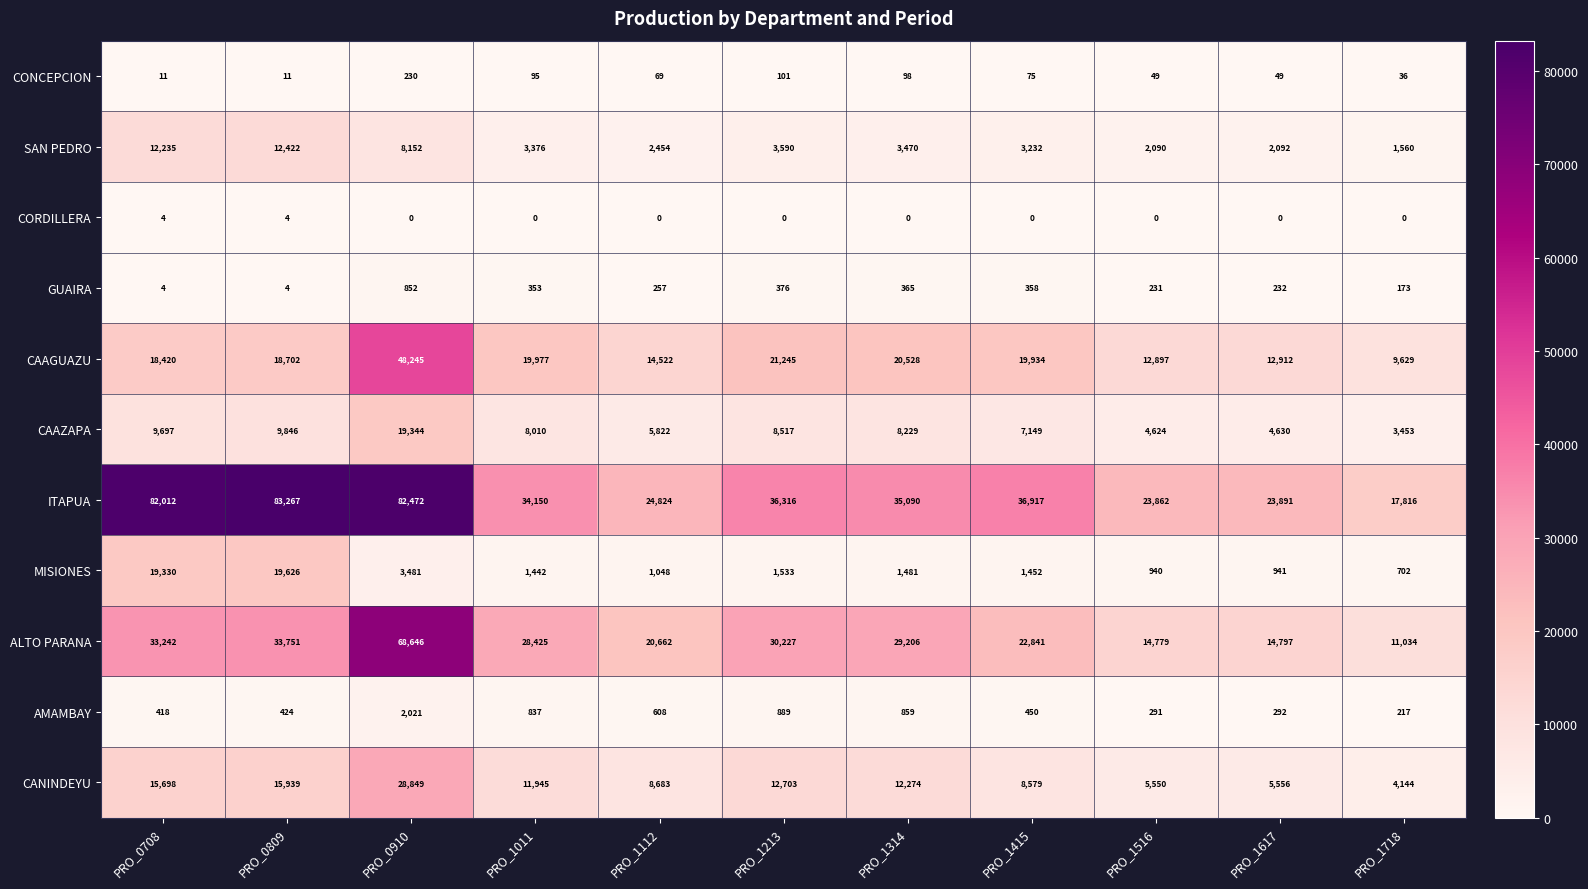

The value of AMAMBAY at PRO_1617 is 292. True or false?

True